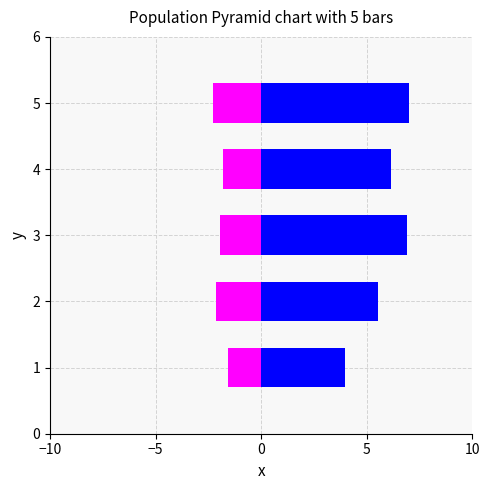

Reading left to right, what are all the values shown in this chart?

所定外(女): -1.6	-2.2	-2.0	-1.8	-2.3
所定外(男): 3.9	5.5	6.9	6.1	7.0